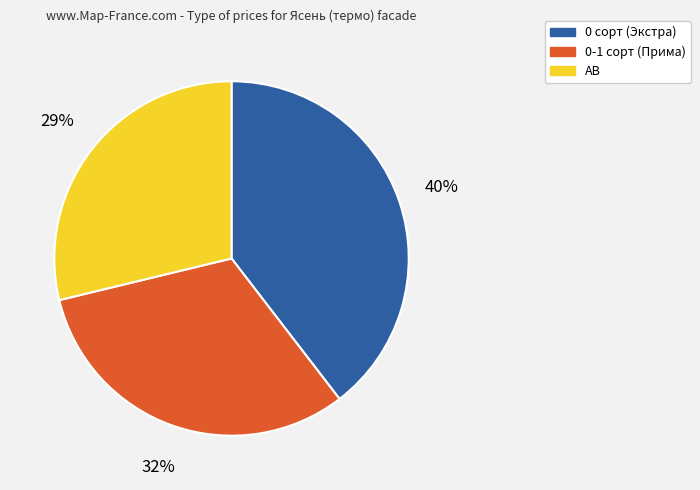

To the nearest percent, what portion does AB represent?

29%